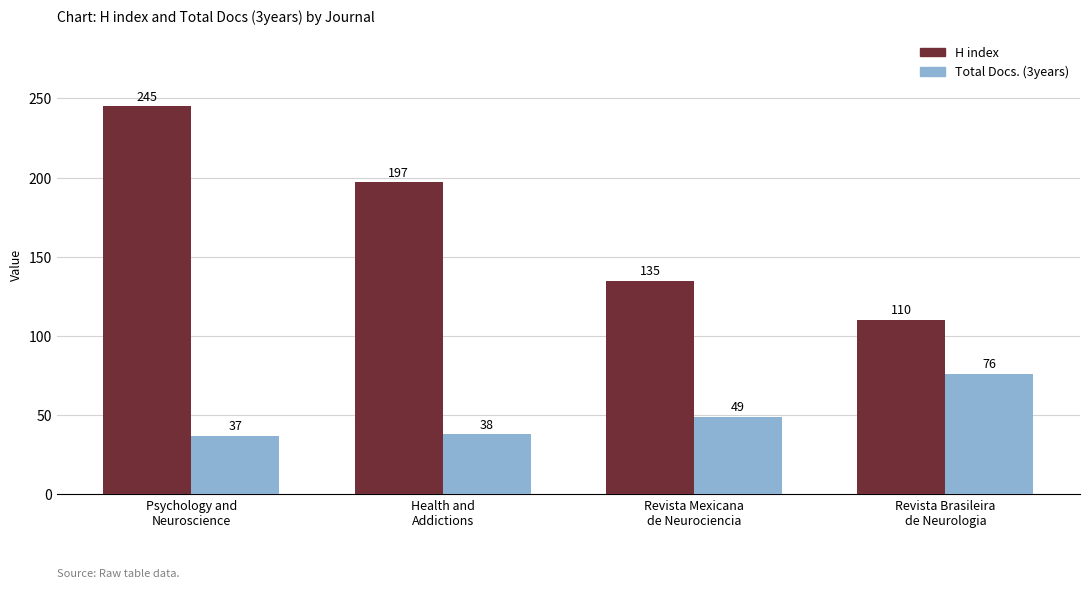

At which label does Total Docs. (3years) reach its peak?

Revista Brasileira
de Neurologia